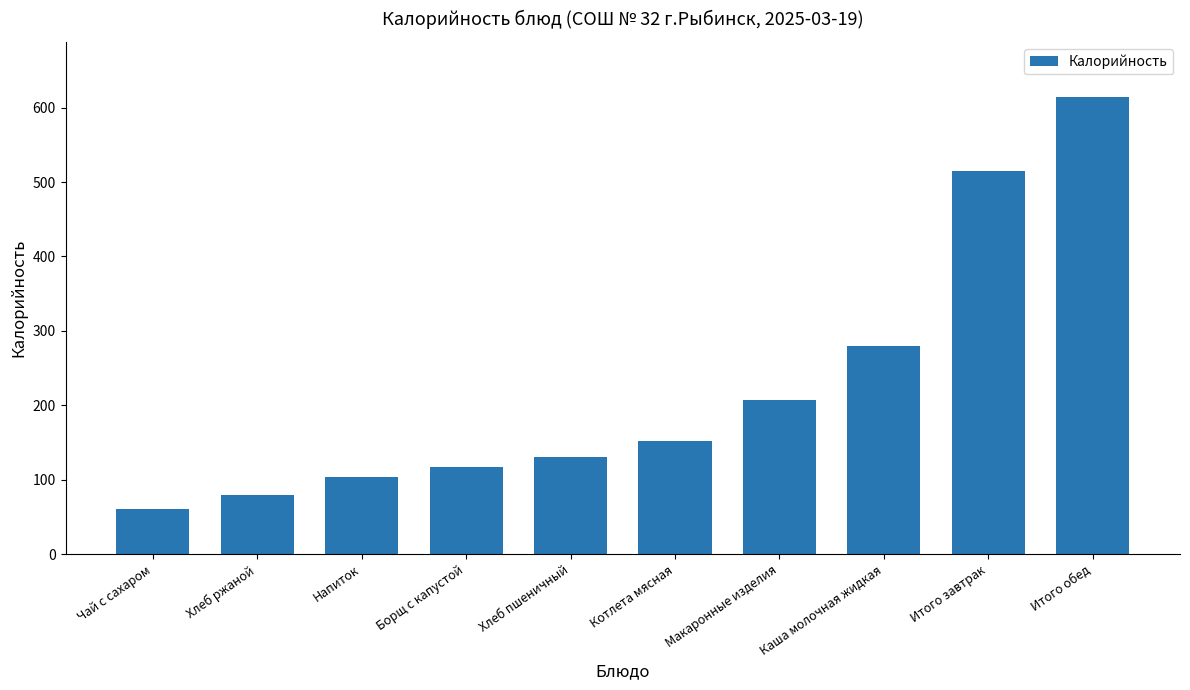

Rank the categories by value from highest to lowest.

Итого обед, Итого завтрак, Каша молочная жидкая, Макаронные изделия, Котлета мясная, Хлеб пшеничный, Борщ с капустой, Напиток, Хлеб ржаной, Чай с сахаром